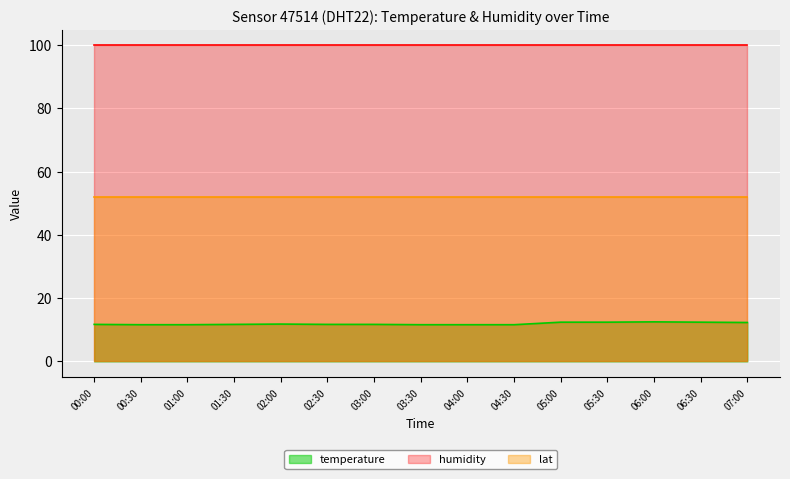

At which label is humidity closest to 99?

00:00